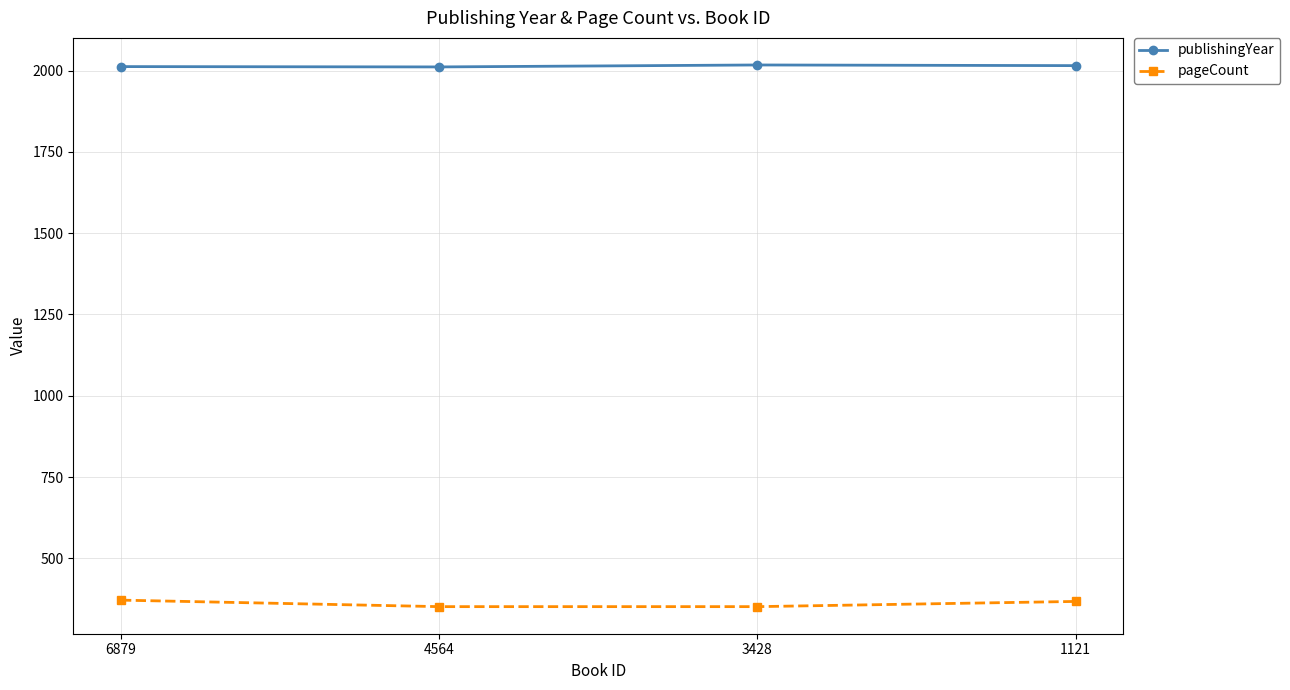

What is the value of the pageCount point at the 4th from the left?

368